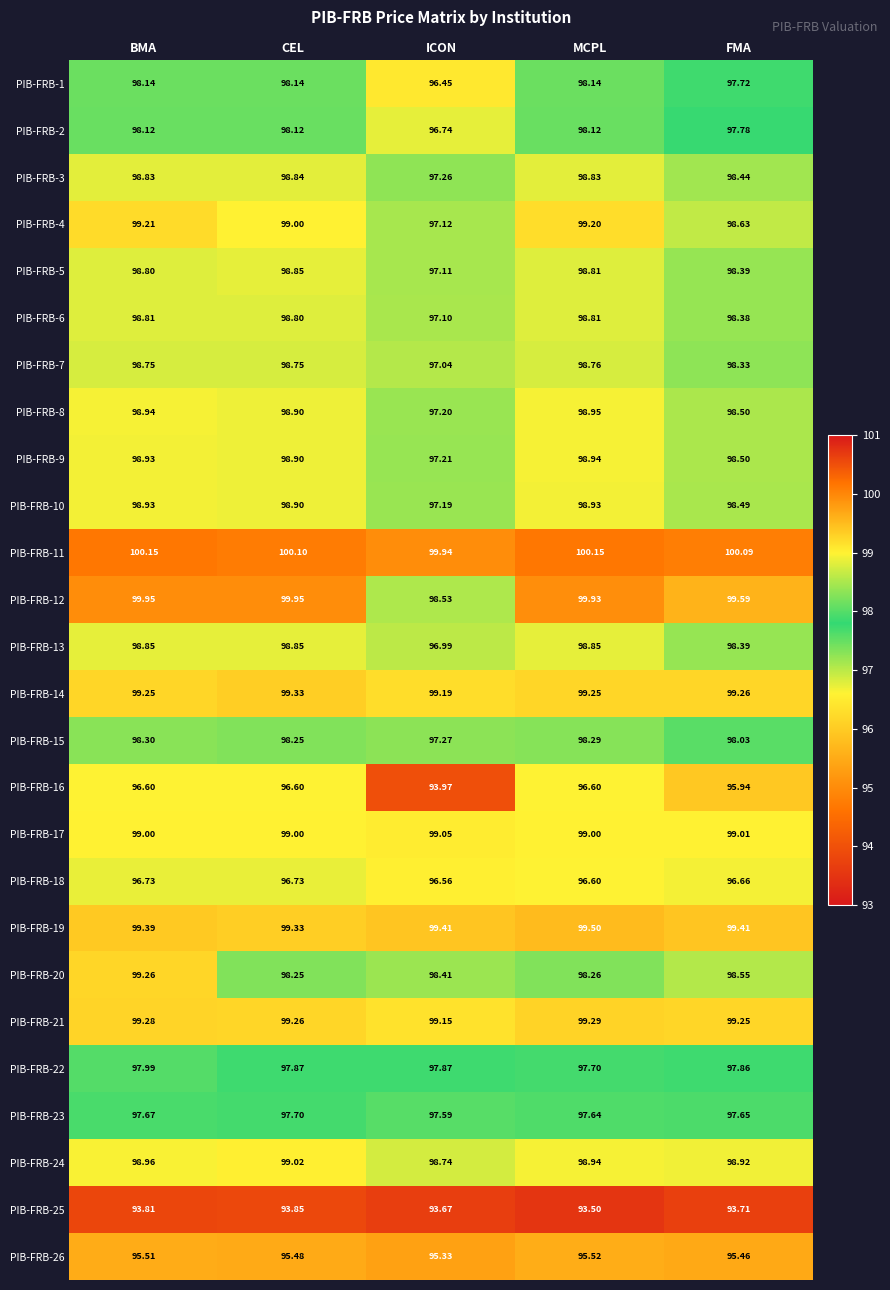

How many distinct data groups are displayed?

26